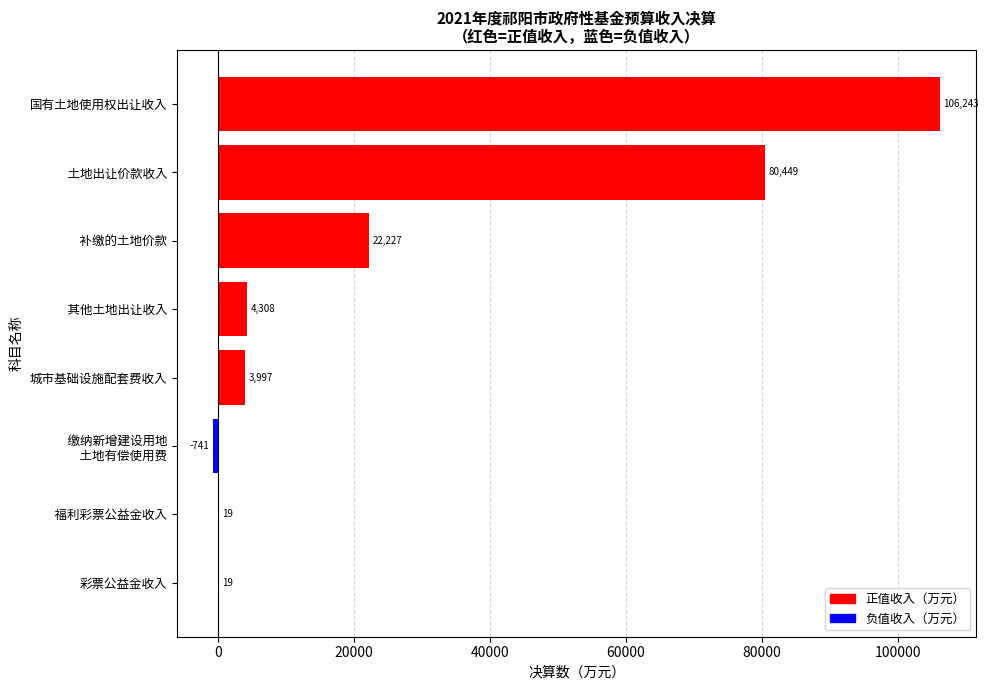

What is the sum of all values?

216521